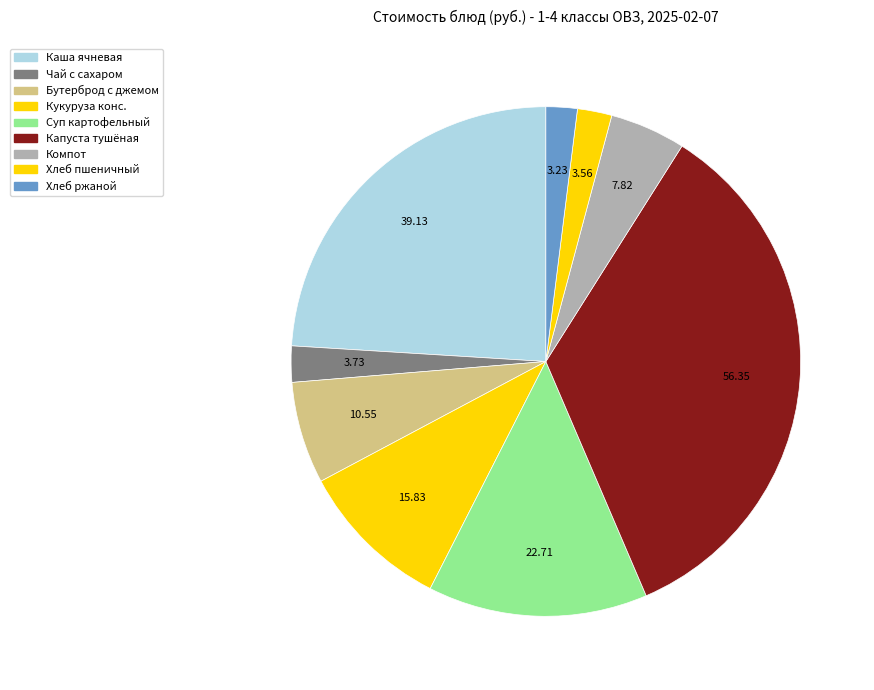

Rank the categories by value from lowest to highest.

Хлеб ржаной, Хлеб пшеничный, Чай с сахаром, Компот из свежих плодов, Бутерброд с джемом, Кукуруза консервированная, Суп картофельный с крупой с курицей, Каша ячневая с маслом сливочным, Капуста тушеная с мясом